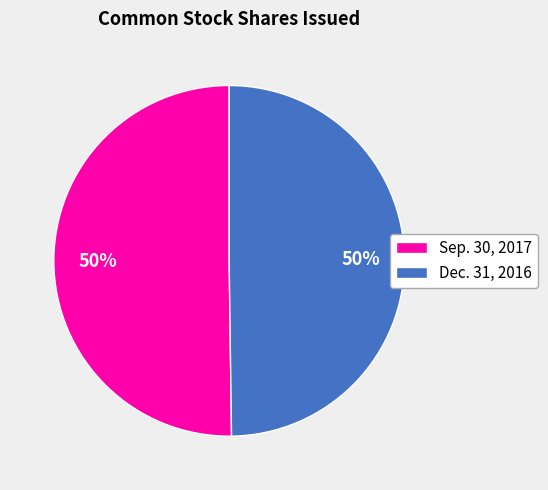

The Dec. 31, 2016 slice represents 63% of the pie. True or false?

False